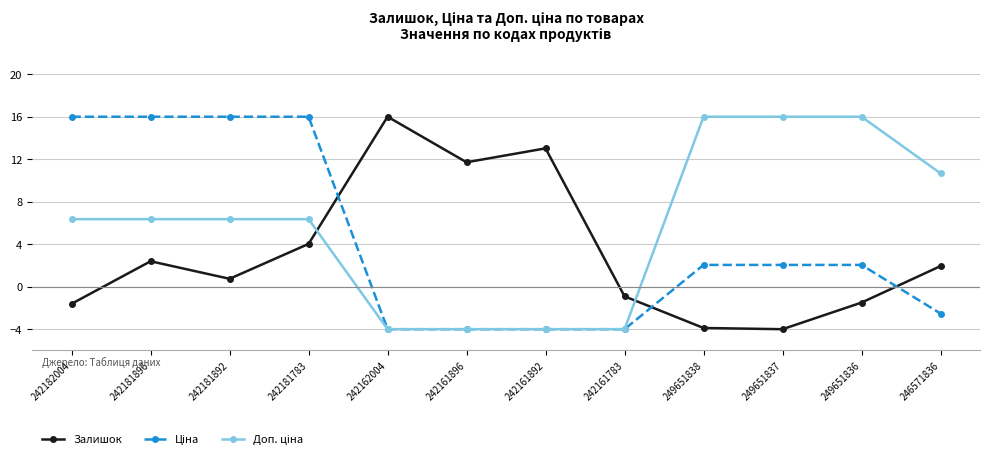

What is the smallest value displayed?

-4.0